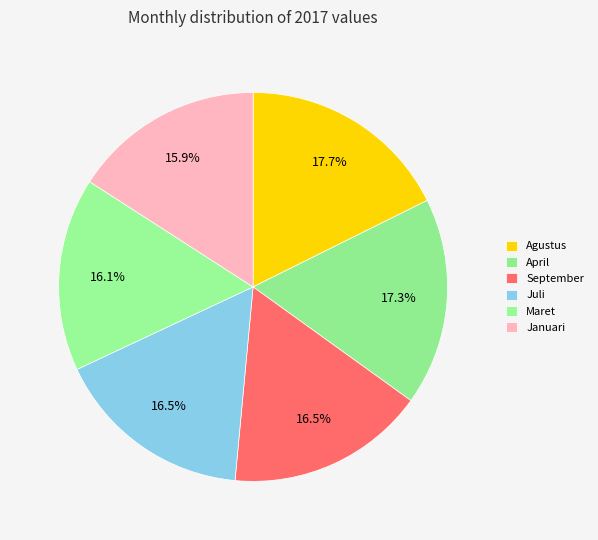

Is there a majority slice in this chart?

No